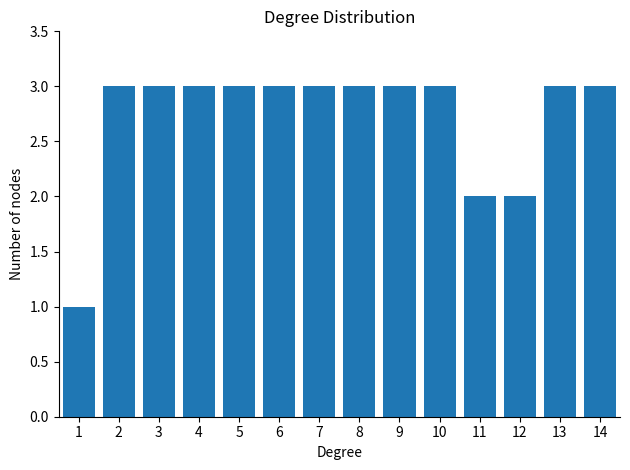

Reading right to left, what are all the values shown in this chart?

3	3	2	2	3	3	3	3	3	3	3	3	3	1